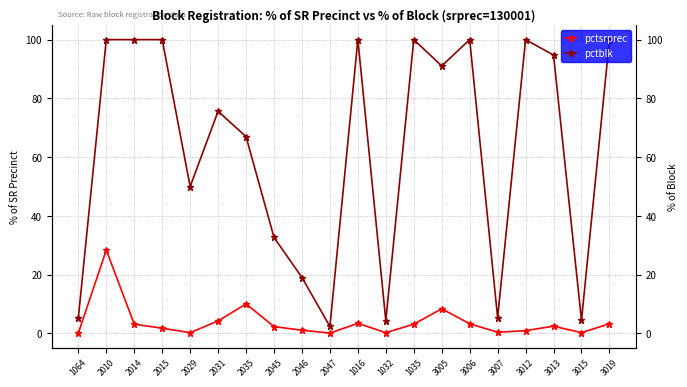

What is the smallest value displayed?

0.1